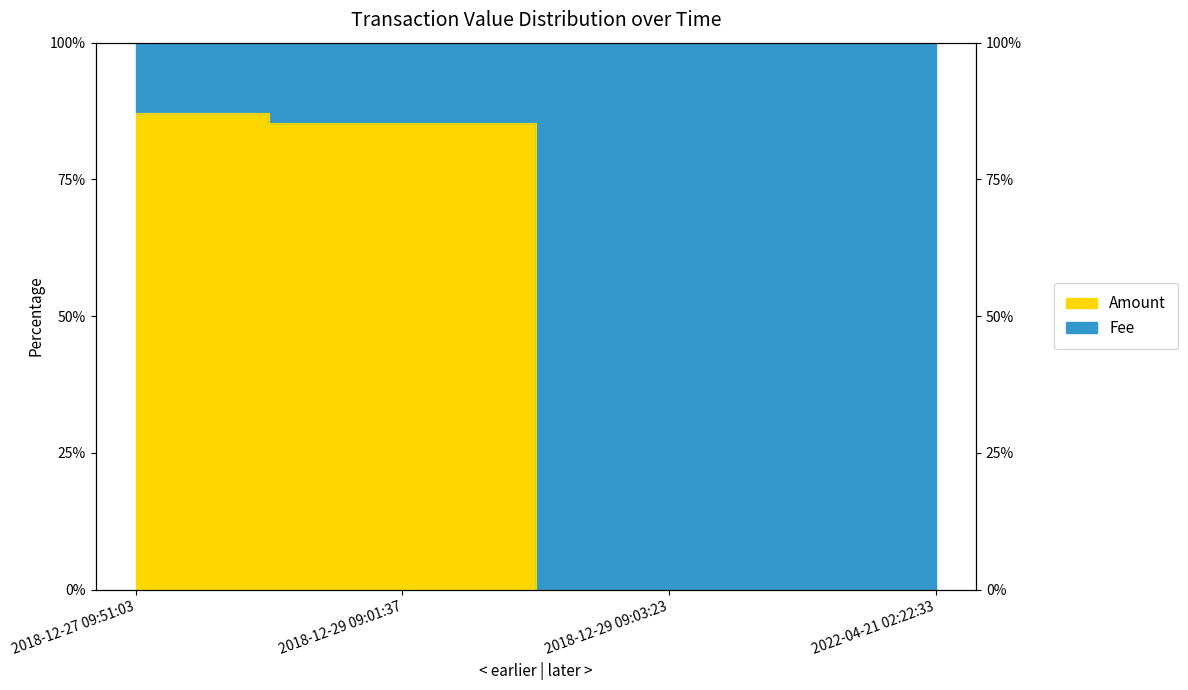

How many data points are less than 85?

2